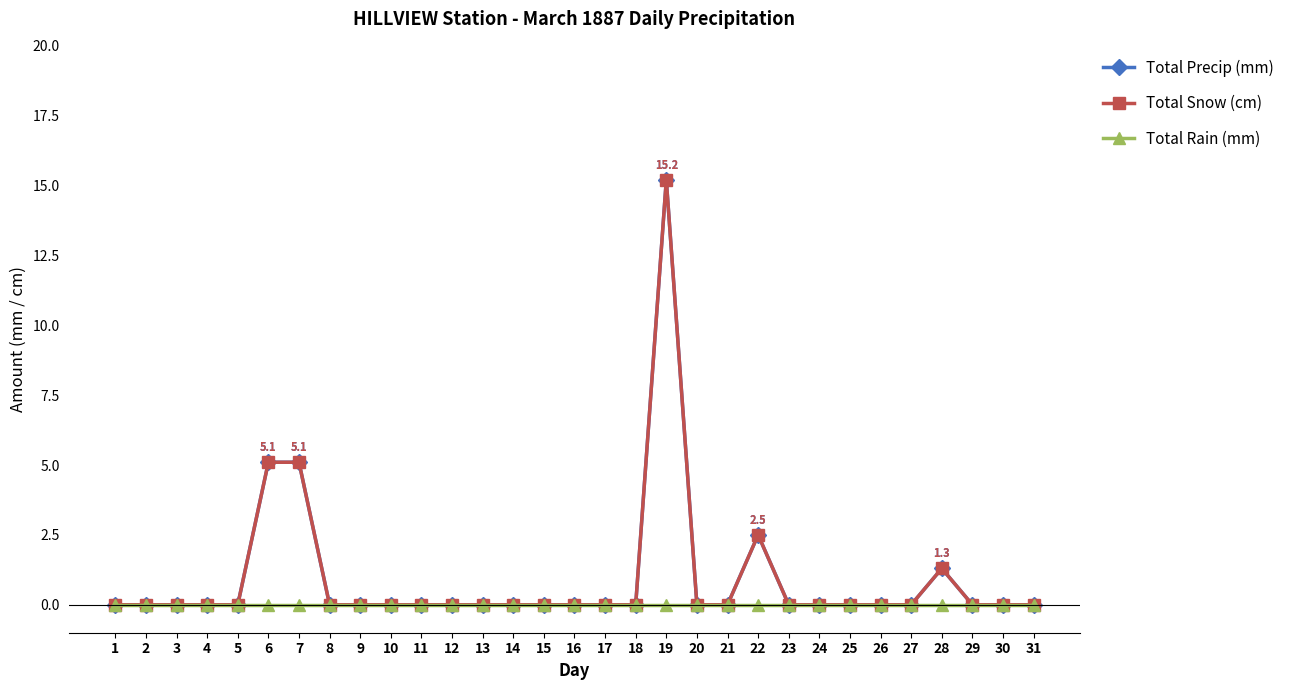

What is the spread (max minus min) of values at 7?

5.1